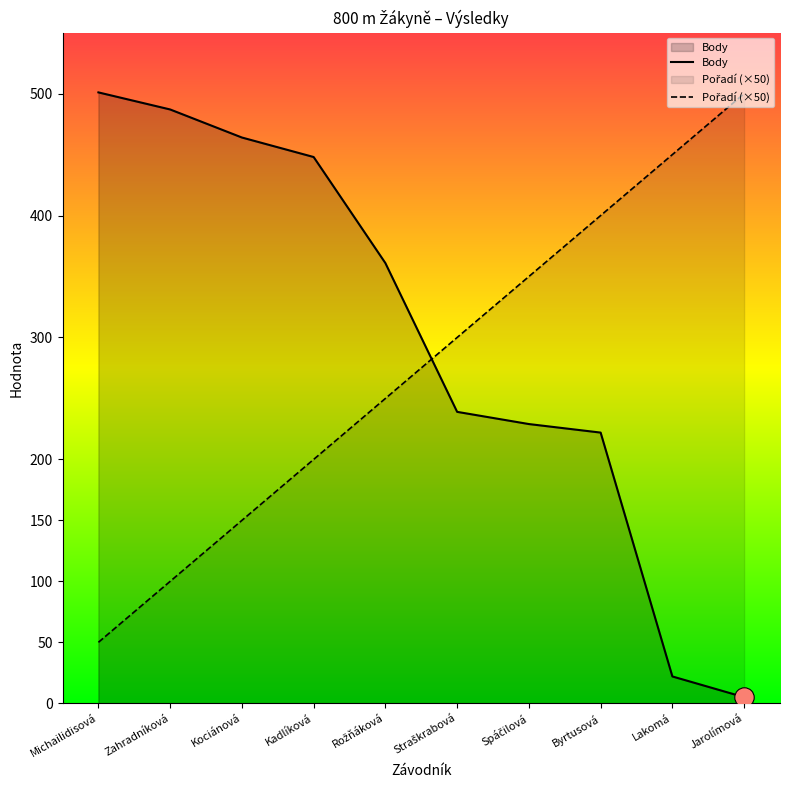

What position from the left is Straškrabová?

6